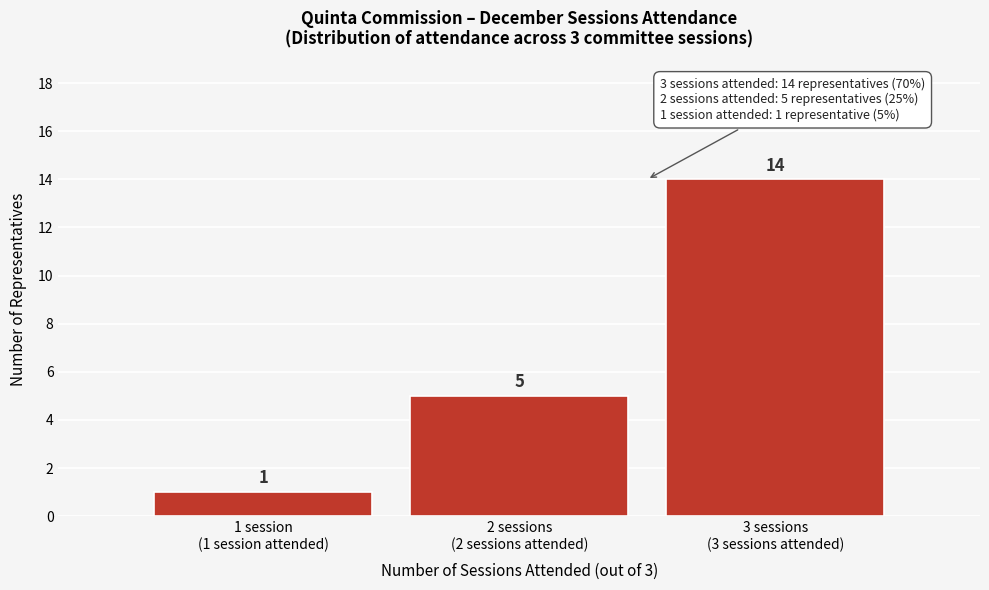

Reading left to right, extract all data points from this chart.

1	5	14